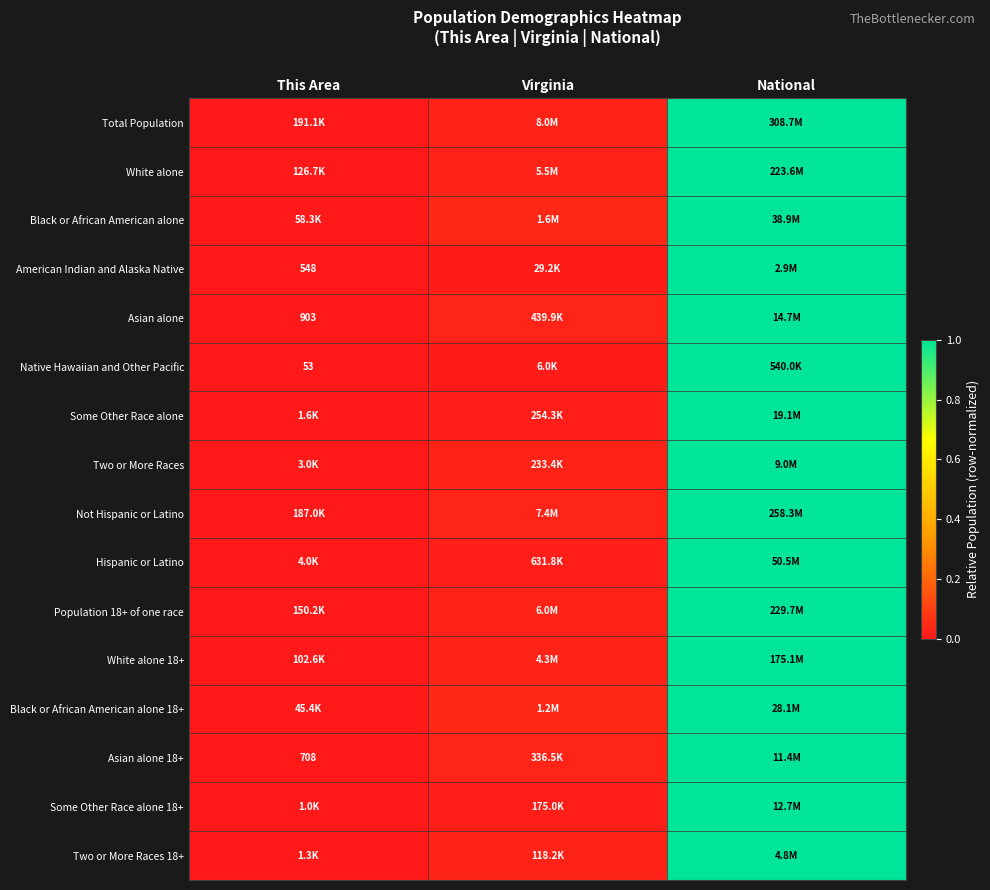

At which category is the sum across all series the highest?

National